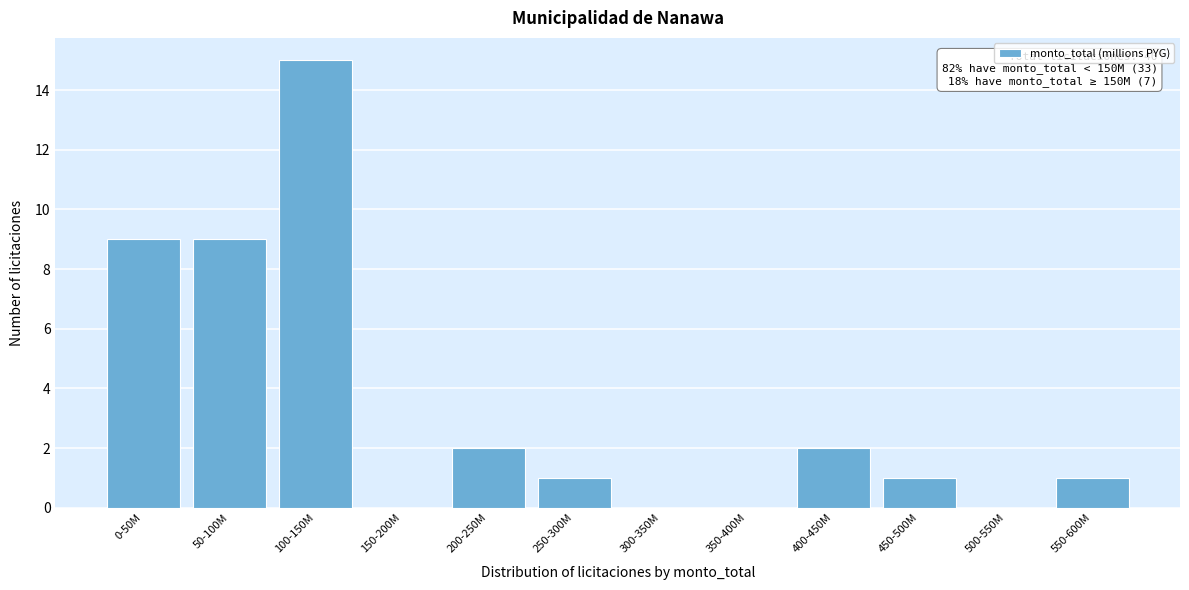

Reading right to left, transcribe all the data shown in this chart.

550-600M=1	500-550M=0	450-500M=1	400-450M=2	350-400M=0	300-350M=0	250-300M=1	200-250M=2	150-200M=0	100-150M=15	50-100M=9	0-50M=9